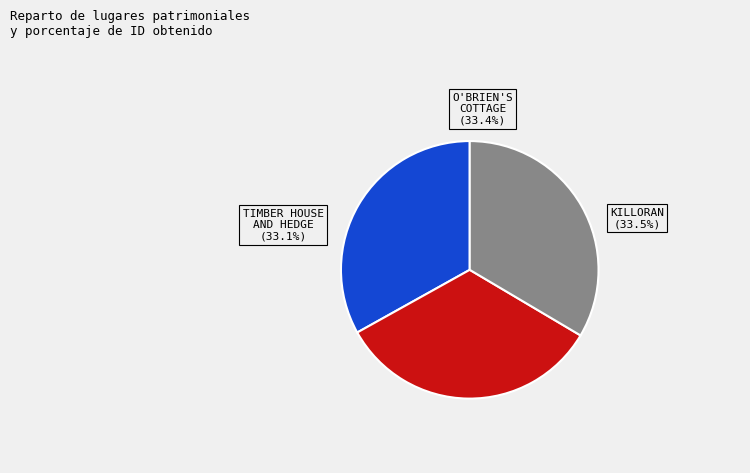

Which category has the smallest portion of the pie?

TIMBER HOUSE AND HEDGE